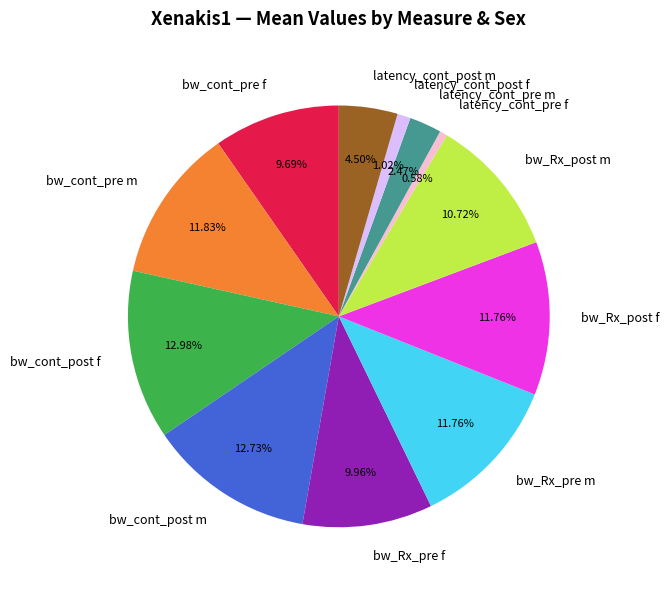

How many slices are in this pie chart?

12